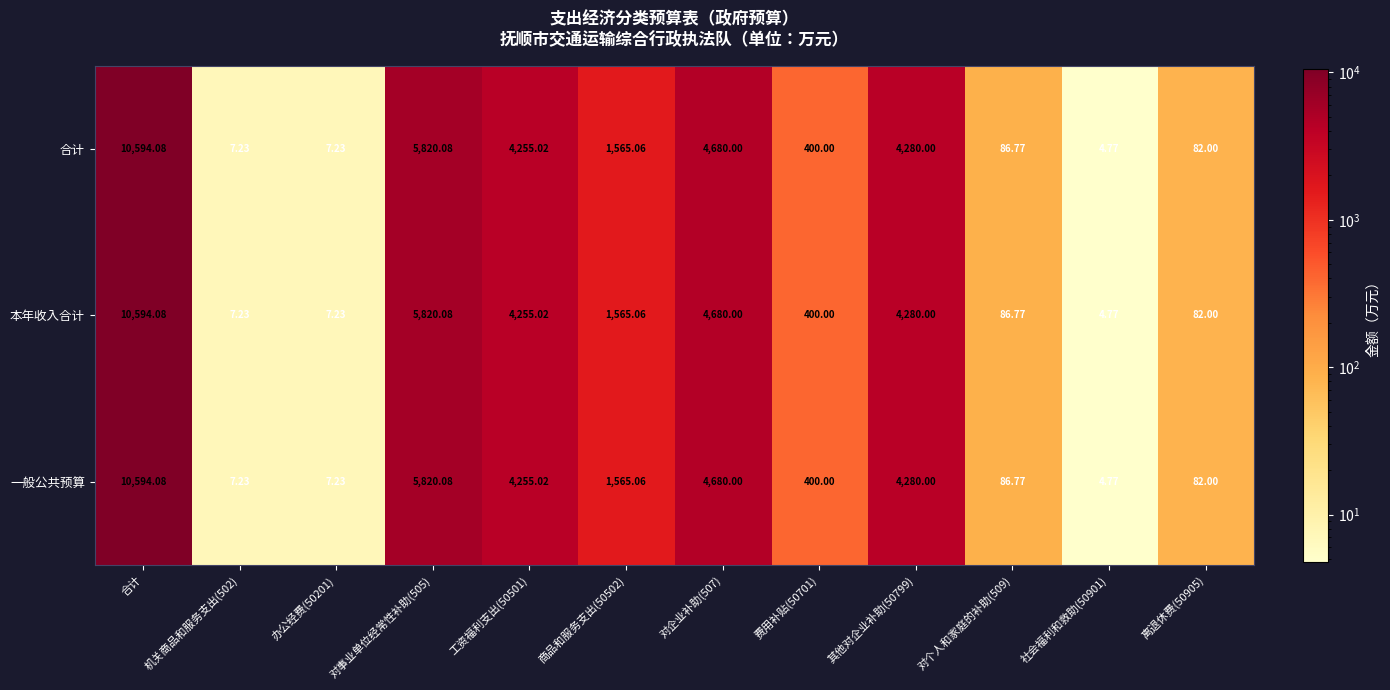

At which category is the sum across all series the highest?

合计